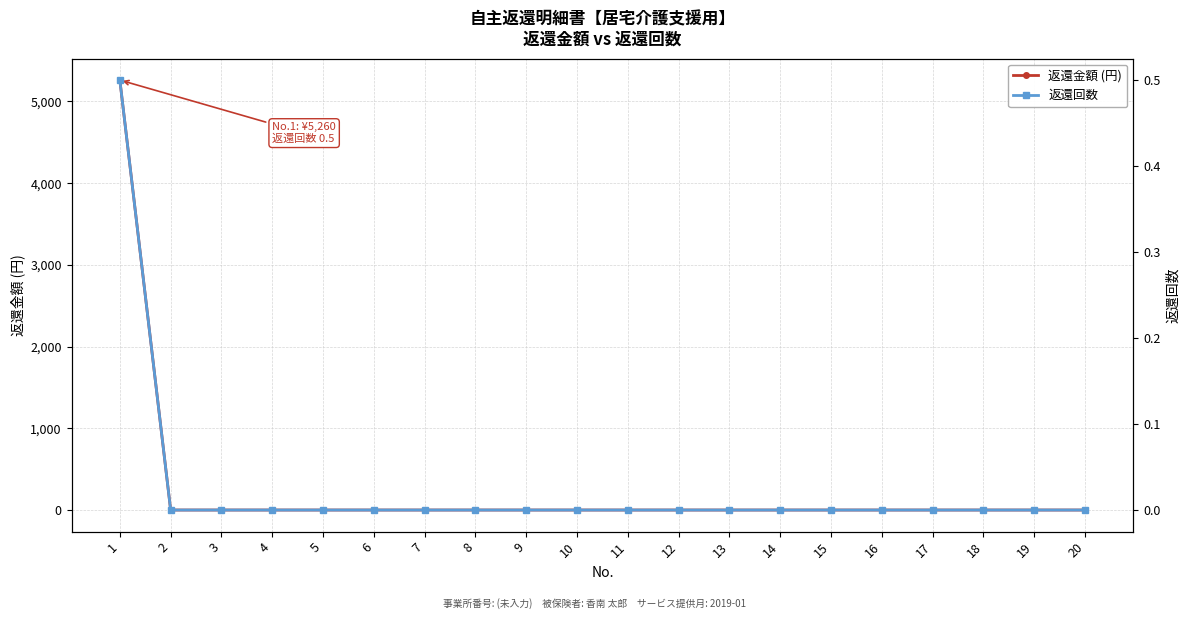

Reading left to right, what are all the values shown in this chart?

返還金額 (円): 1=5260.0	2=0.0	3=0.0	4=0.0	5=0.0	6=0.0	7=0.0	8=0.0	9=0.0	10=0.0	11=0.0	12=0.0	13=0.0	14=0.0	15=0.0	16=0.0	17=0.0	18=0.0	19=0.0	20=0.0
返還回数: 1=0.5	2=0.0	3=0.0	4=0.0	5=0.0	6=0.0	7=0.0	8=0.0	9=0.0	10=0.0	11=0.0	12=0.0	13=0.0	14=0.0	15=0.0	16=0.0	17=0.0	18=0.0	19=0.0	20=0.0